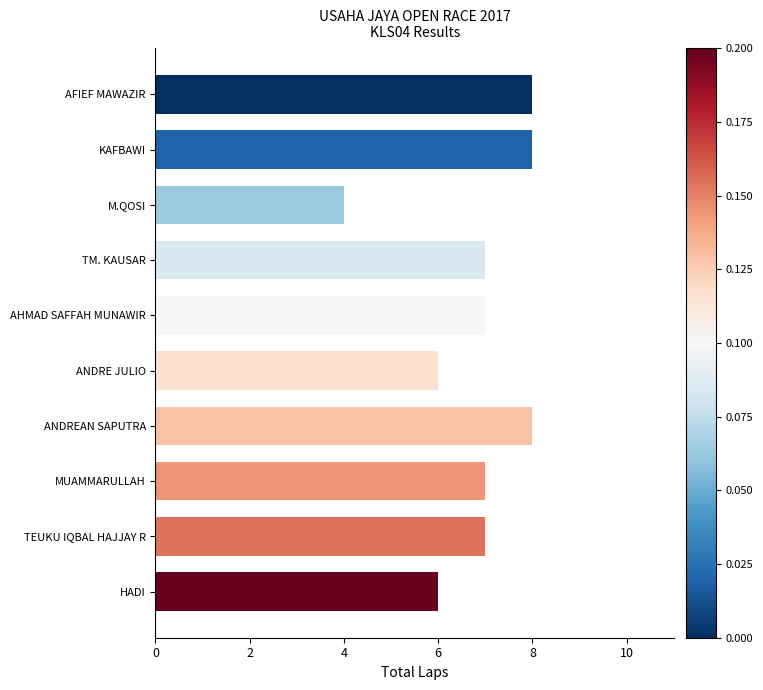

Are the bars grouped side by side (vs. stacked)?

No